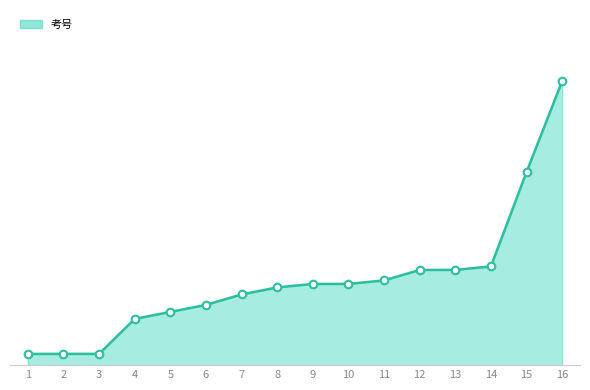

What is the ratio of the value at 16 to the value at 11?

3.4